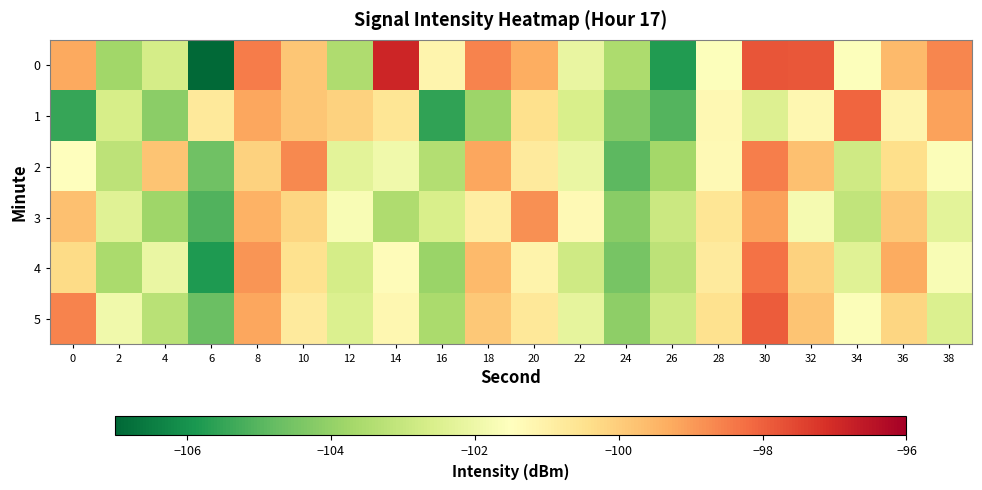

Reading left to right, extract all data points from this chart.

0: 0=-99.2	2=-103.7	4=-102.7	6=-107.0	8=-98.5	10=-99.9	12=-103.5	14=-96.9	16=-101.1	18=-98.6	20=-99.3	22=-102.1	24=-103.6	26=-105.8	28=-101.6	30=-97.8	32=-97.8	34=-101.6	36=-99.6	38=-98.6
1: 0=-105.5	2=-102.6	4=-104.1	6=-100.7	8=-99.2	10=-99.8	12=-100.1	14=-100.6	16=-105.5	18=-103.8	20=-100.5	22=-102.6	24=-104.3	26=-105.0	28=-101.3	30=-102.5	32=-101.2	34=-98.1	36=-101.1	38=-99.1
2: 0=-101.5	2=-103.2	4=-99.8	6=-104.6	8=-100.1	10=-98.7	12=-102.3	14=-101.9	16=-103.4	18=-99.2	20=-100.8	22=-102.1	24=-104.9	26=-103.7	28=-101.3	30=-98.5	32=-99.7	34=-102.8	36=-100.4	38=-101.6
3: 0=-99.7	2=-102.4	4=-103.8	6=-105.1	8=-99.4	10=-100.2	12=-101.7	14=-103.5	16=-102.6	18=-100.9	20=-98.8	22=-101.3	24=-104.2	26=-102.9	28=-100.6	30=-99.1	32=-101.8	34=-103.1	36=-99.9	38=-102.3
4: 0=-100.3	2=-103.6	4=-102.1	6=-105.8	8=-98.9	10=-100.5	12=-102.7	14=-101.4	16=-103.9	18=-99.6	20=-101.1	22=-102.8	24=-104.5	26=-103.2	28=-100.8	30=-98.3	32=-100.1	34=-102.4	36=-99.3	38=-101.7
5: 0=-98.6	2=-101.9	4=-103.3	6=-104.7	8=-99.2	10=-100.8	12=-102.5	14=-101.2	16=-103.6	18=-99.9	20=-100.7	22=-102.2	24=-104.1	26=-102.8	28=-100.5	30=-97.9	32=-99.8	34=-101.6	36=-100.2	38=-102.5